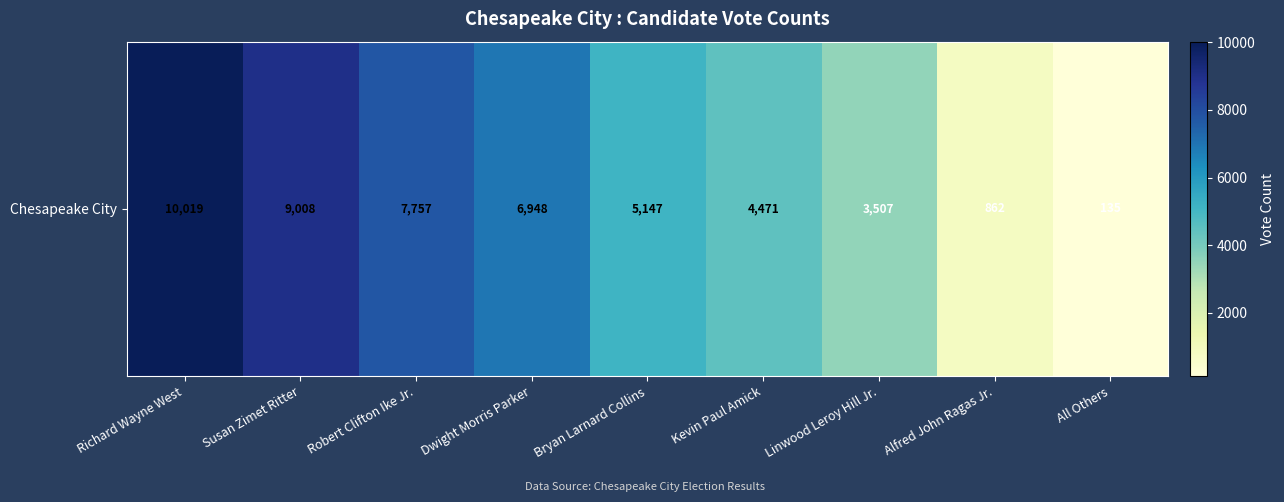

List the labels in order of value, largest first.

Richard Wayne West, Susan Zimet Ritter, Robert Clifton Ike Jr., Dwight Morris Parker, Bryan Larnard Collins, Kevin Paul Amick, Linwood Leroy Hill Jr., Alfred John Ragas Jr., All Others